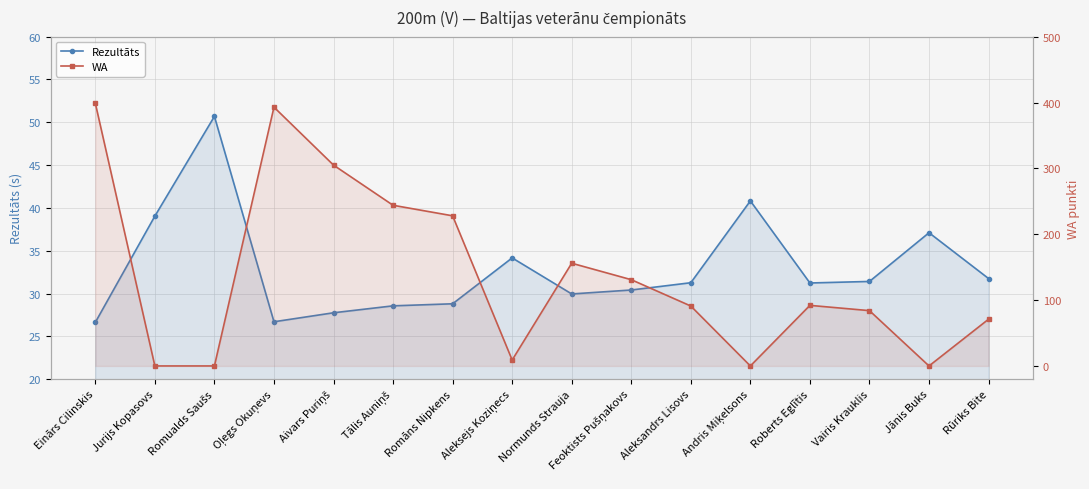

The value of WA at Jurijs Kopasovs is 0.0. True or false?

True